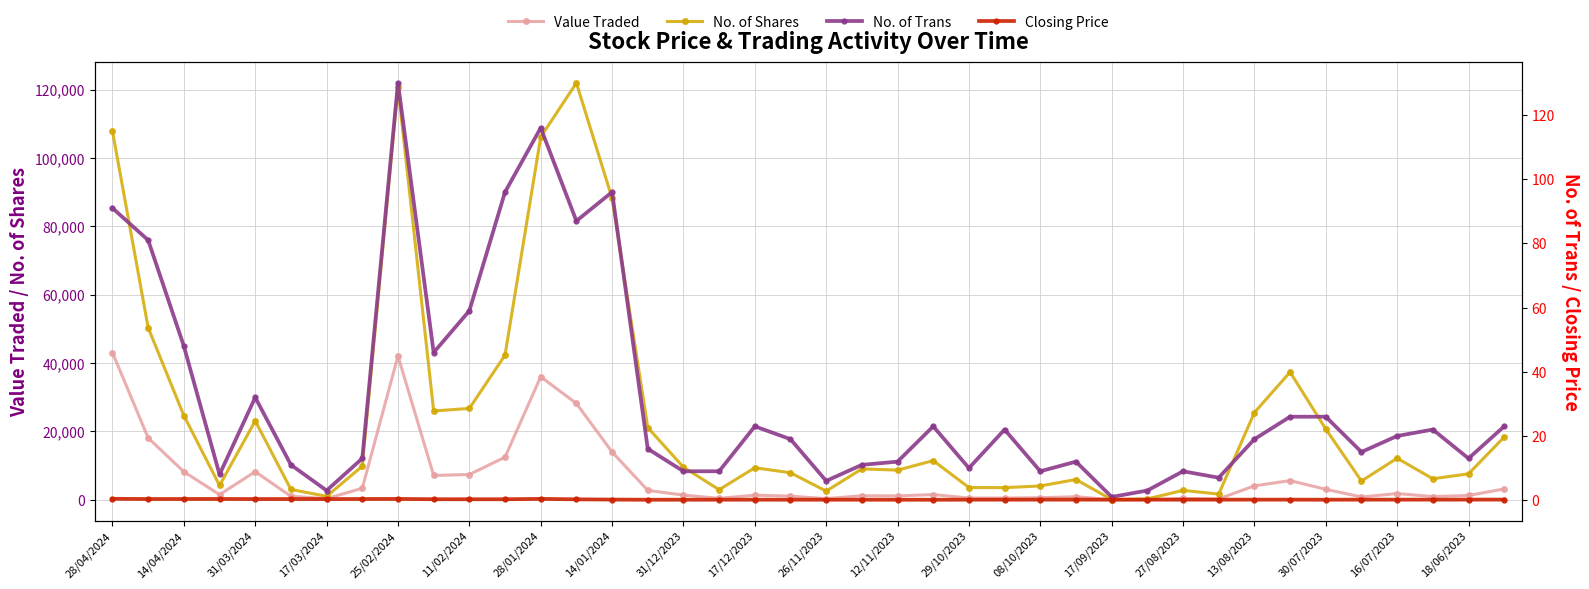

Is this an area chart (filled region under the line)?

No